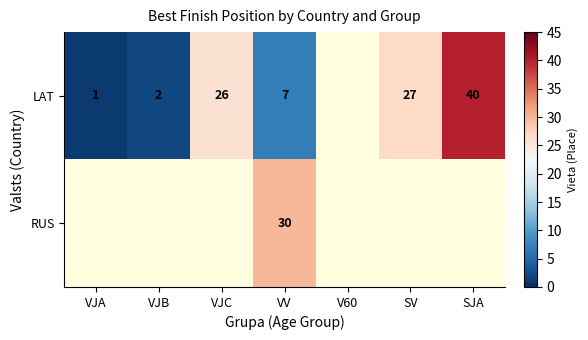

What is the difference between the LAT values at SV and SJA?

13